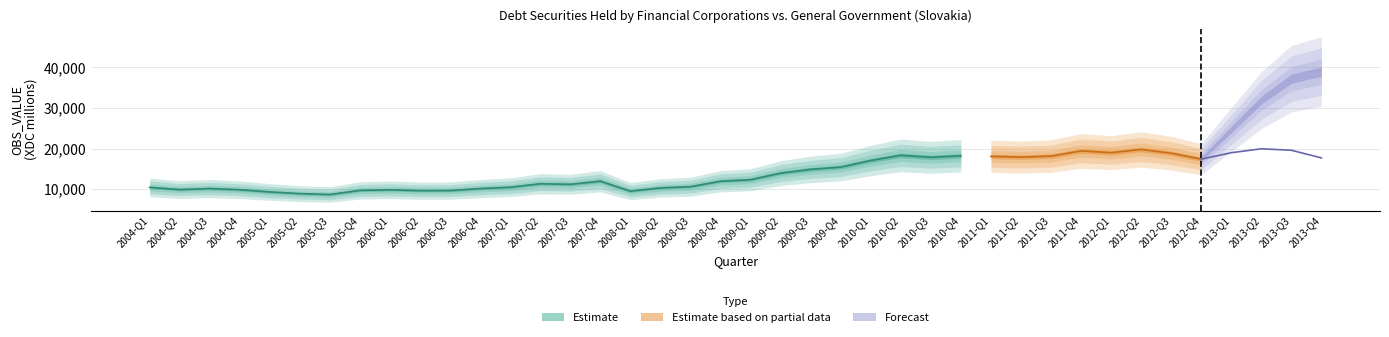

How many interior local peaks (higher than both neighbors) does the data have?

9